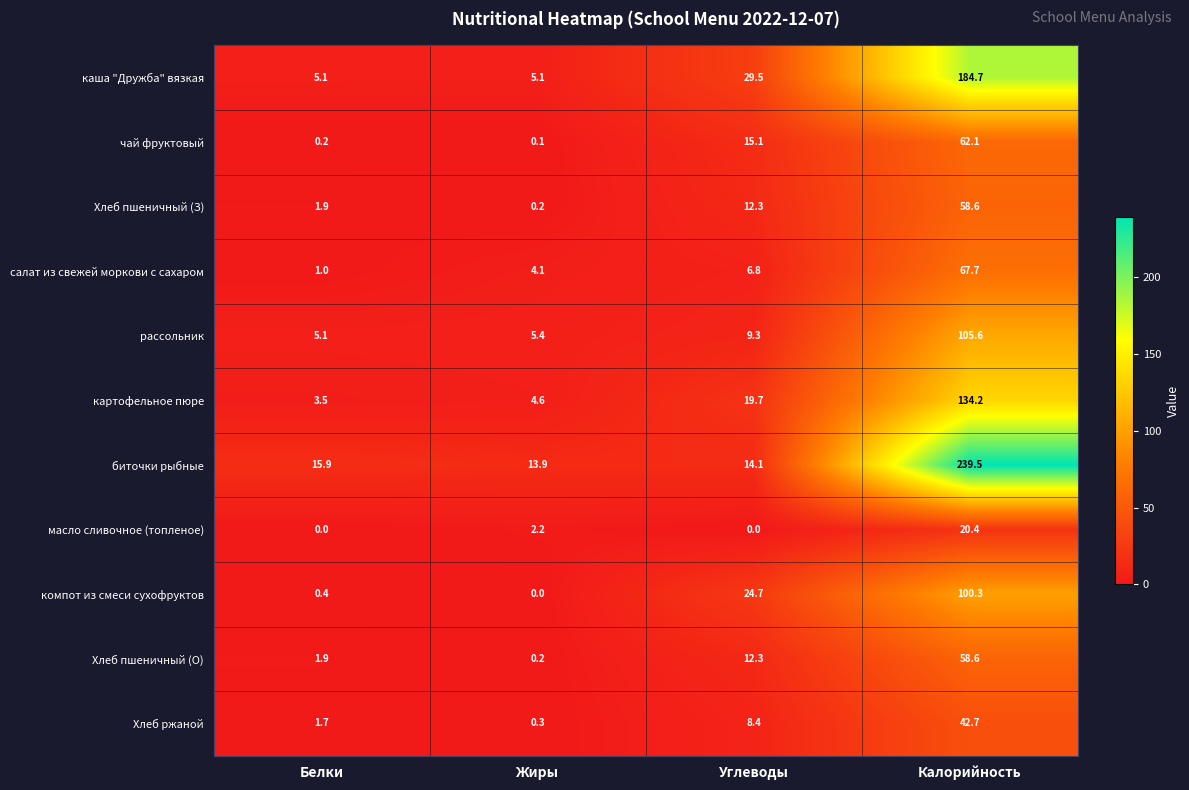

What is the difference between the maximum and second lowest values in the картофельное пюре series?

129.6